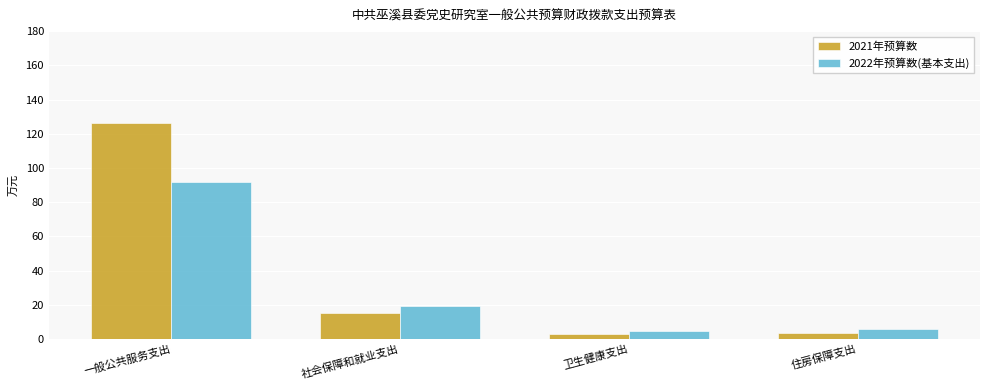

Does the chart contain any negative values?

No